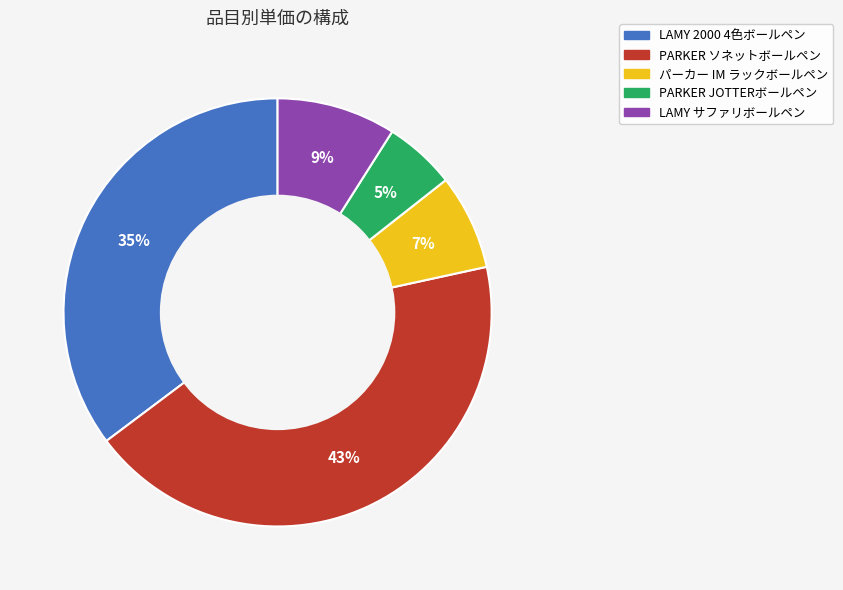

How many segments does this pie chart have?

5